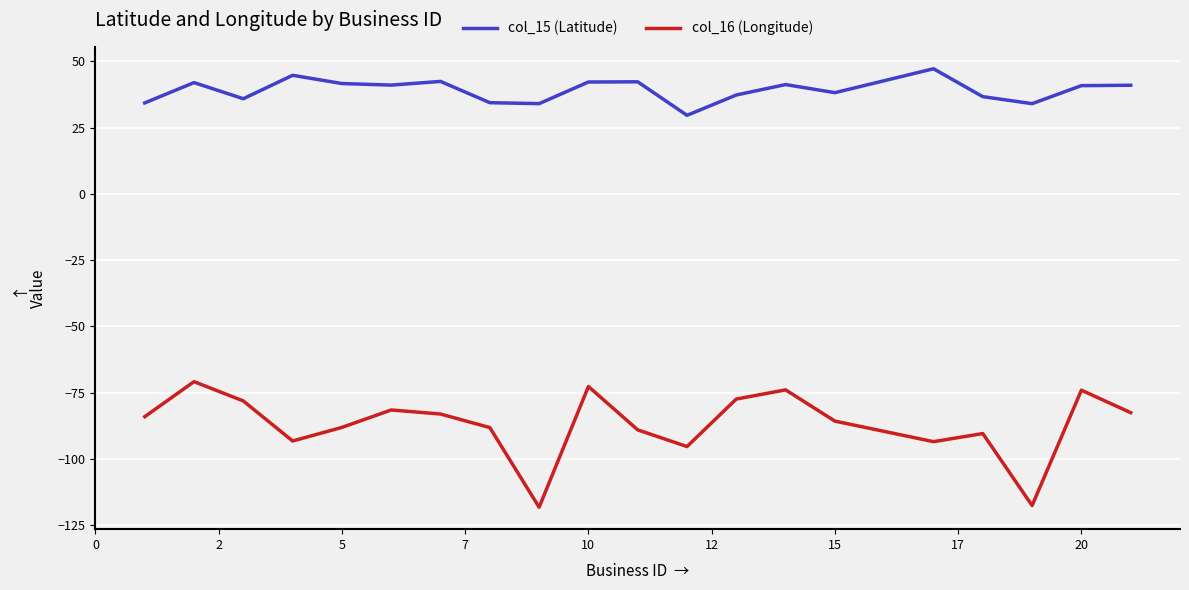

True or false: col_16 (Longitude) and col_15 (Latitude) intersect in this chart.

False